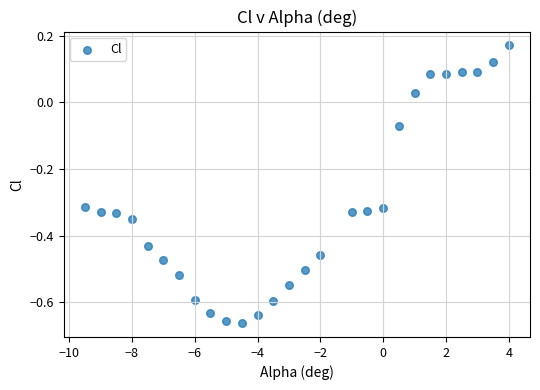

What is the range of X values (max minus min)?

13.5